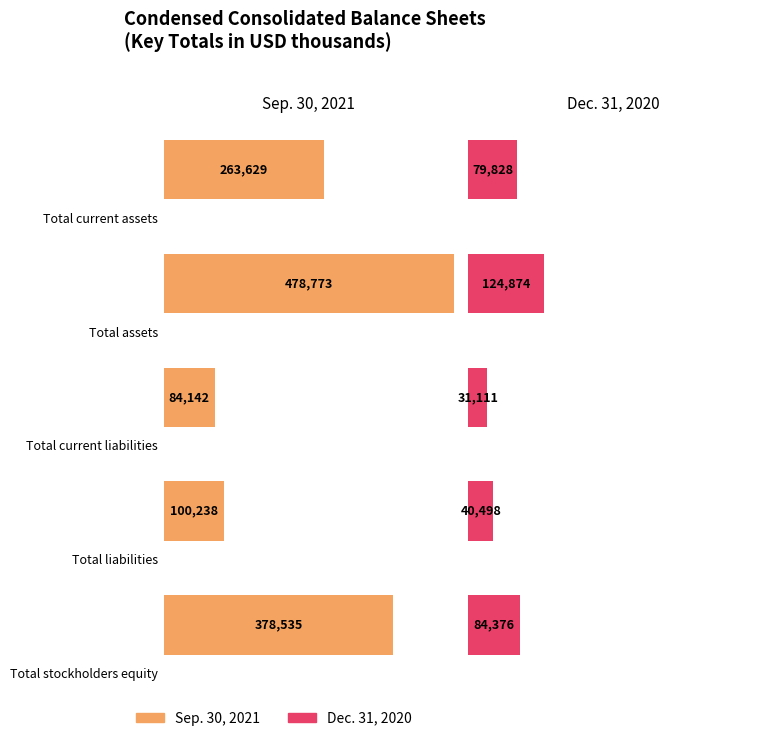

How many data points in Dec. 31, 2020 are less than 79828?

2